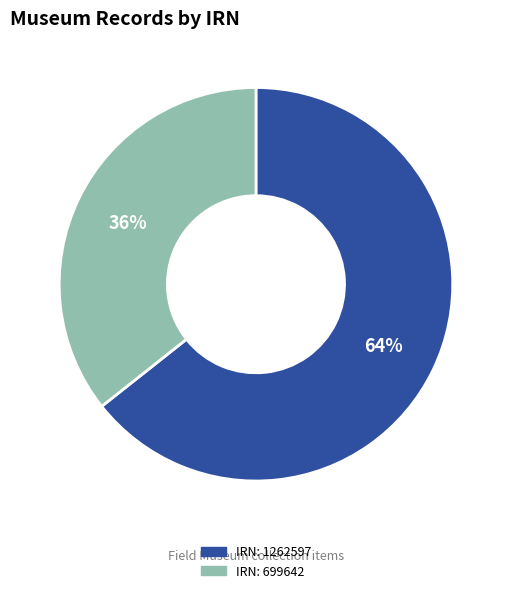

Is there any slice that represents more than half of the pie?

Yes